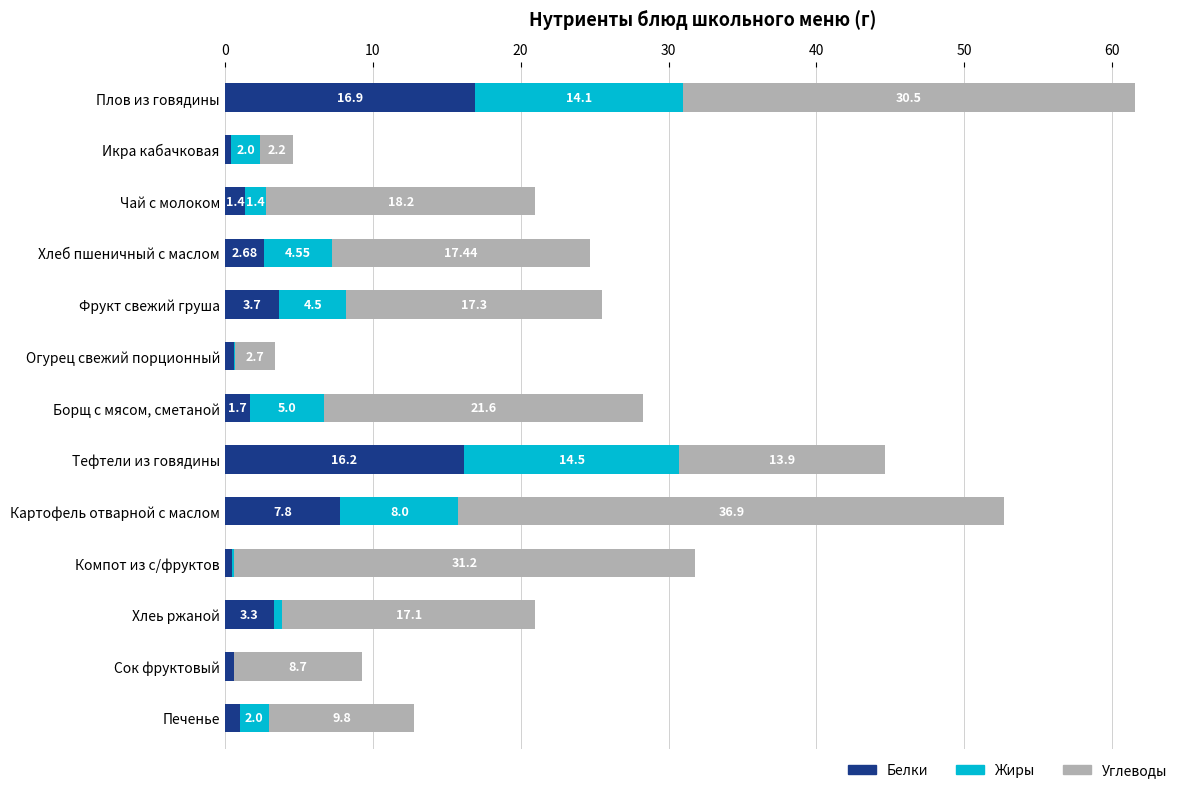

At which category is the sum across all series the highest?

Плов из говядины